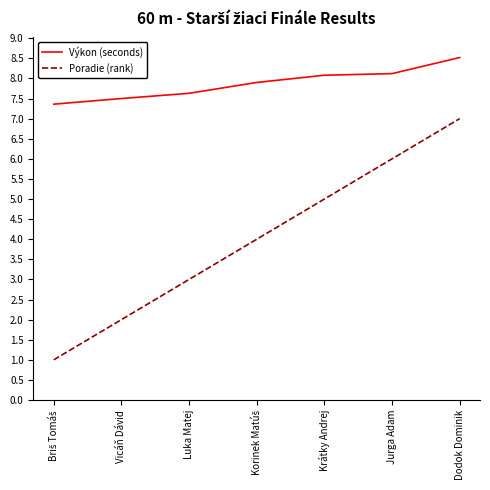

What position from the left is Dodok Dominik?

7